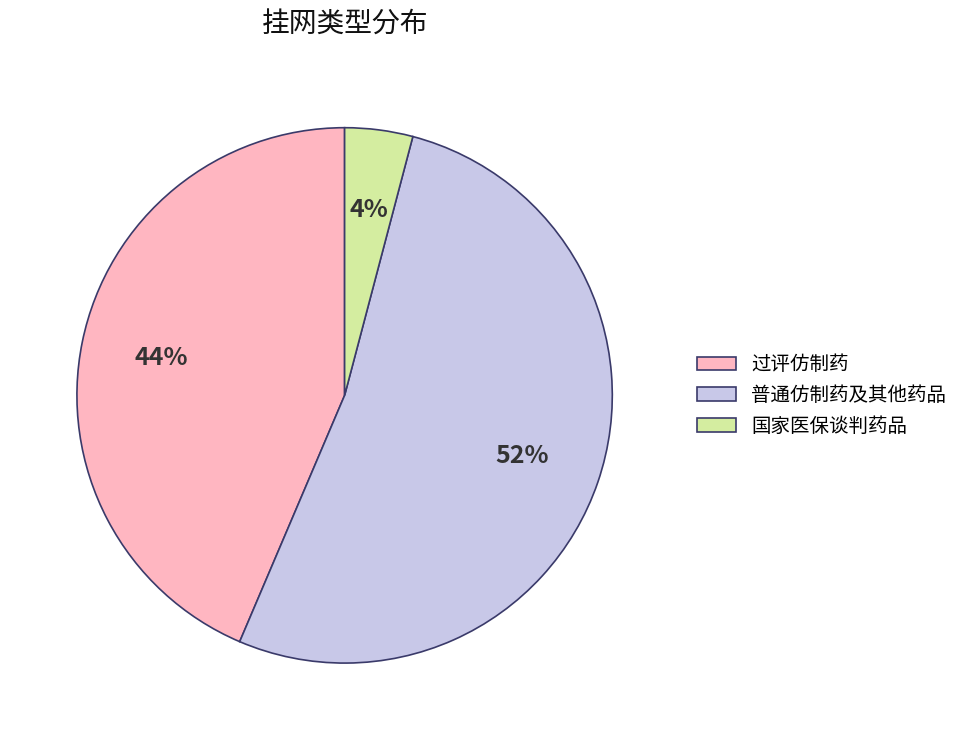

Count the number of slices in the pie.

3